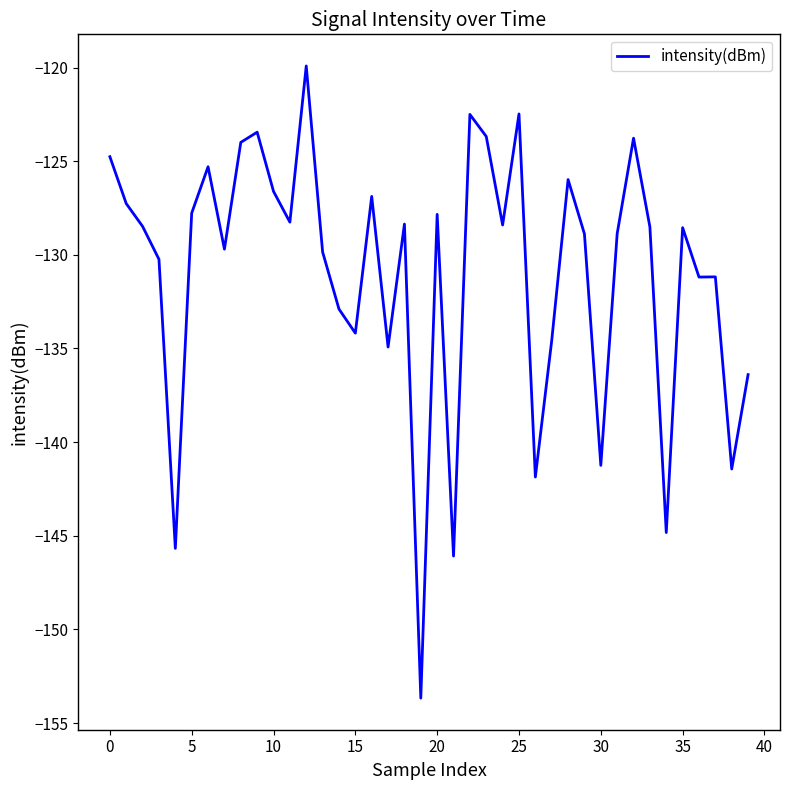

What is the greatest value displayed?

-119.9